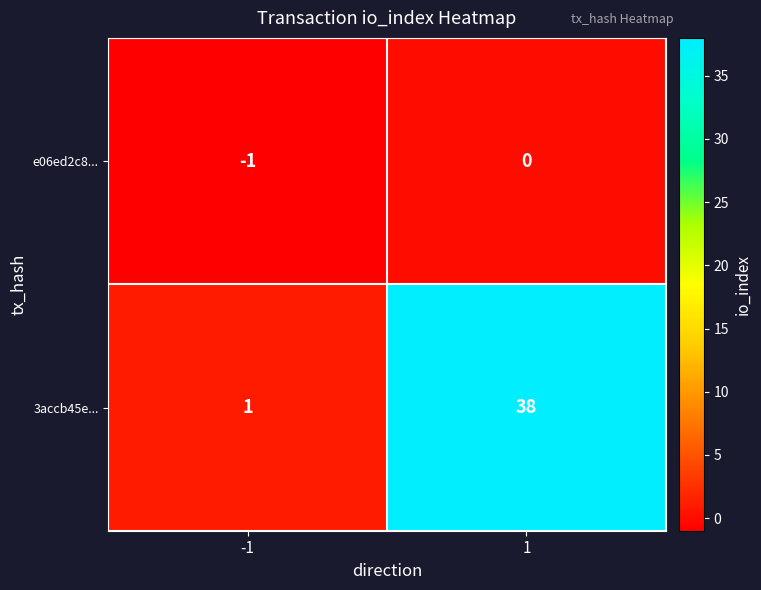

What is the total value across all series at 1?

38